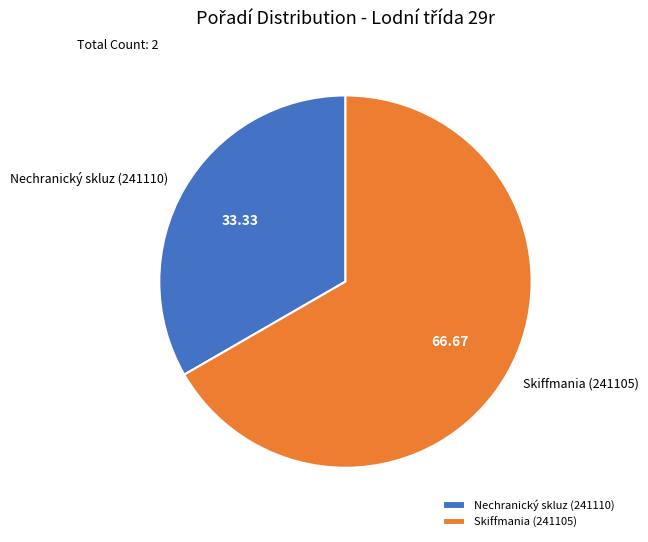

Count the number of slices in the pie.

2